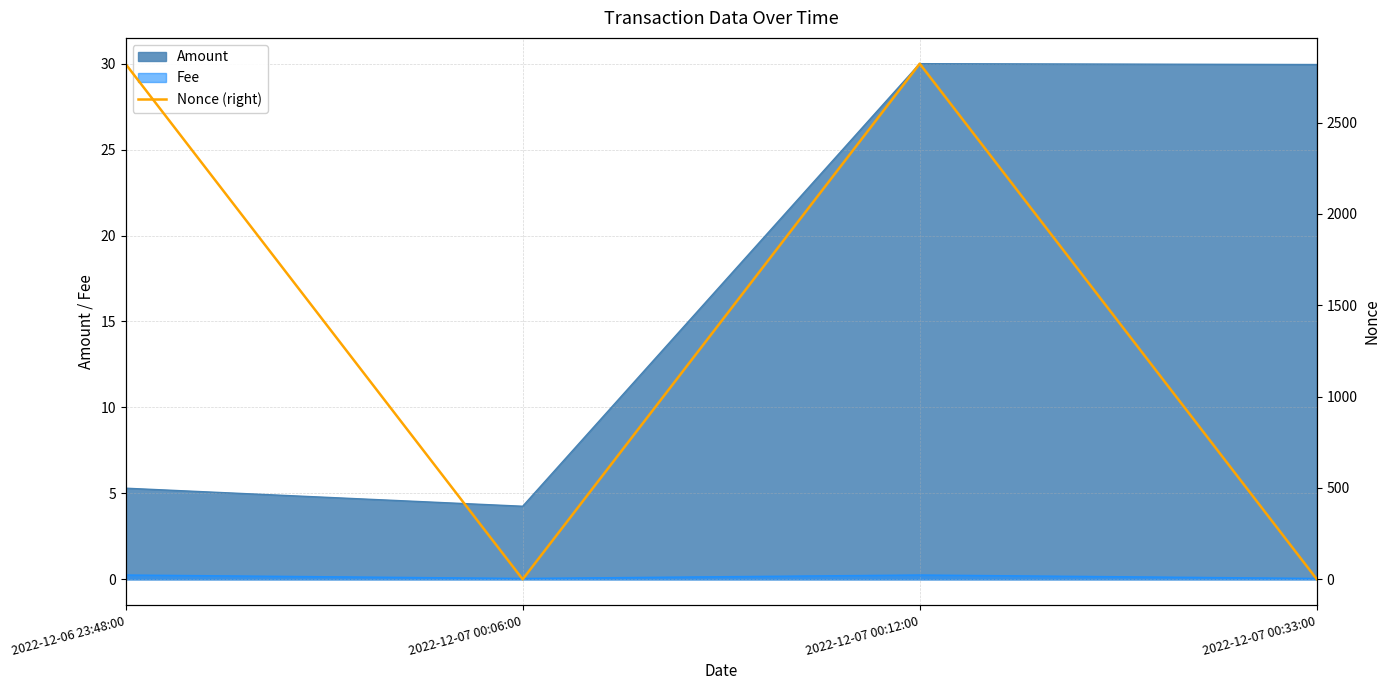

What is the label of the 1st point from the left?

2022-12-06 23:48:00